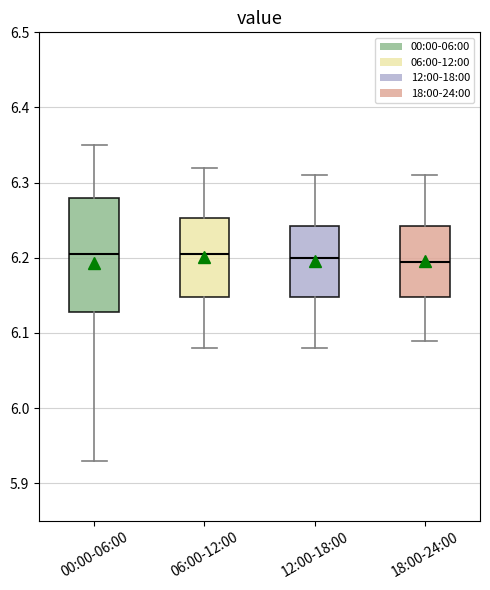

Reading left to right, transcribe this box plot: for each box, give where its median line is, the range the box spans, and where its two whiskers end, as read against the y-axis. The values are not printed on the chart, so give them approximately, as read against the axis.

00:00-06:00: median 6.21, box 6.13 to 6.28, whiskers 5.93 to 6.35
06:00-12:00: median 6.21, box 6.15 to 6.25, whiskers 6.08 to 6.32
12:00-18:00: median 6.20, box 6.15 to 6.24, whiskers 6.08 to 6.31
18:00-24:00: median 6.20, box 6.15 to 6.24, whiskers 6.09 to 6.31